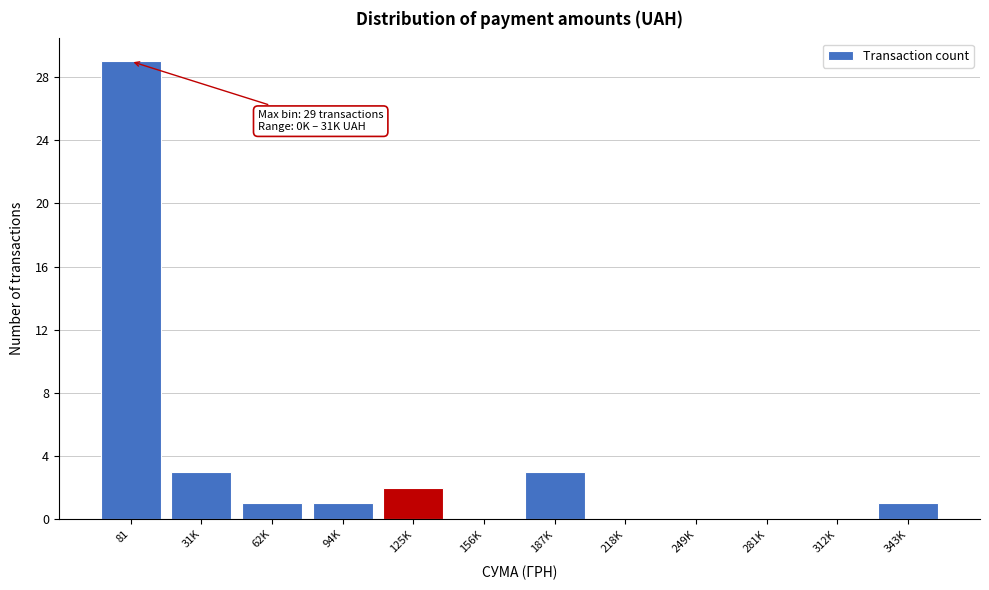

Reading left to right, list all the values displayed in this chart.

81=29	31K=3	62K=1	94K=1	125K=2	156K=0	187K=3	218K=0	249K=0	281K=0	312K=0	343K=1